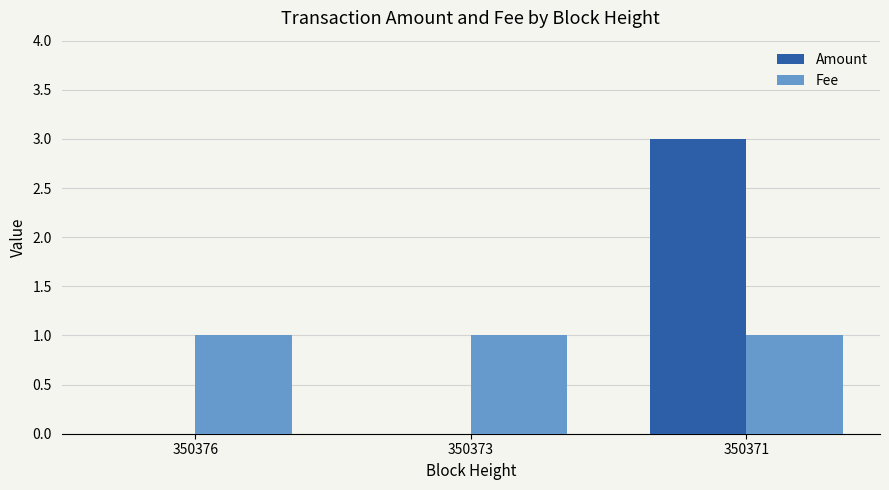

Reading left to right, transcribe all the data shown in this chart.

Amount: 350376=0	350373=0	350371=3
Fee: 350376=1	350373=1	350371=1